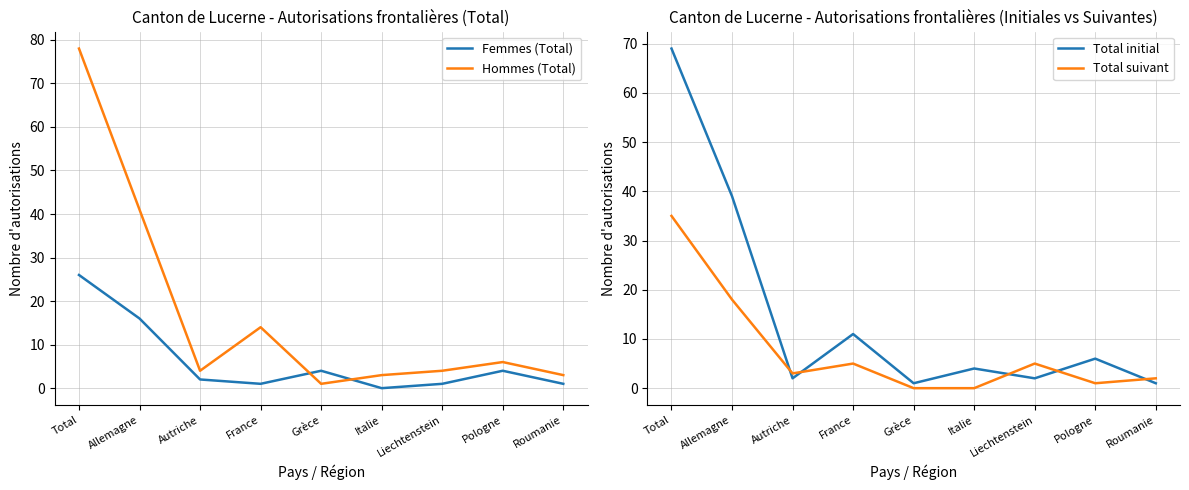

How many intersections are there between Hommes (Total) and Total suivant?

2